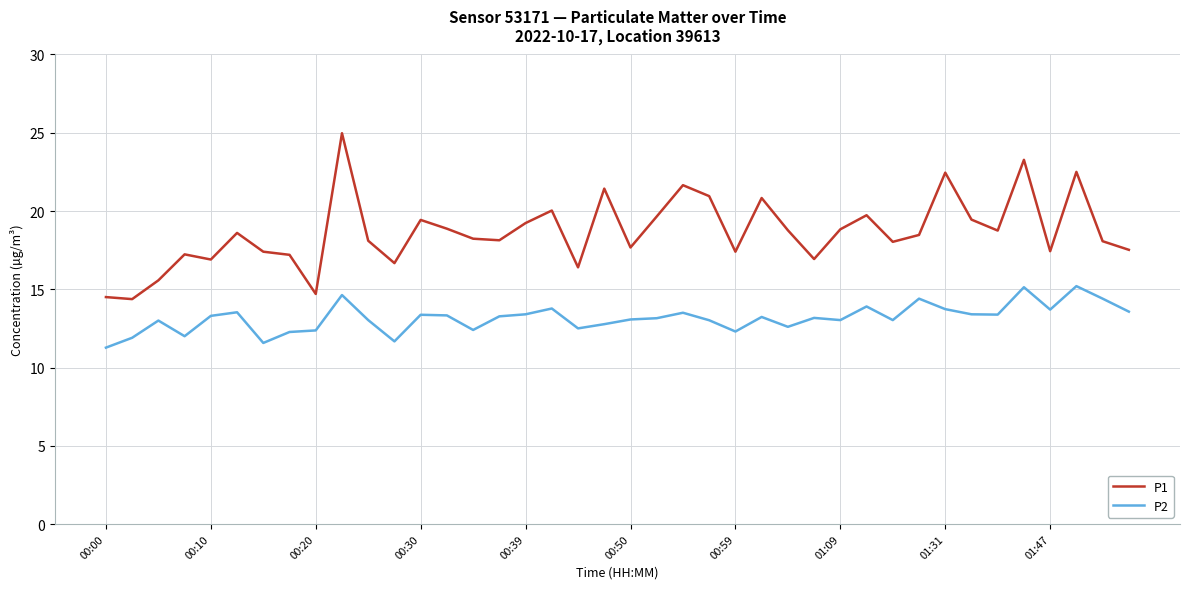

What is the difference between the maximum and minimum values in the P1 series?

10.6